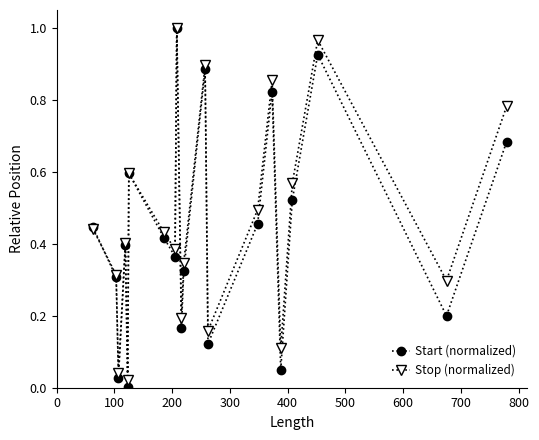

Which series has the widest spread of values?

Start (normalized)